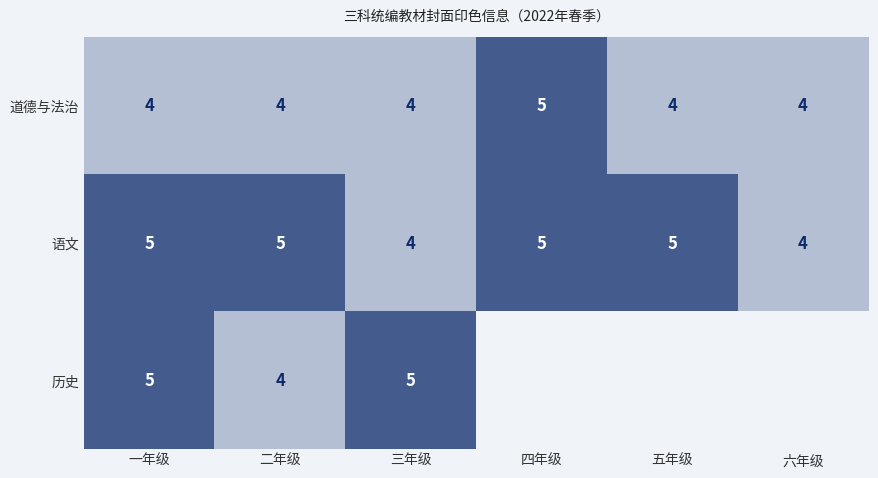

What is the total value across all series at 四年级?

10